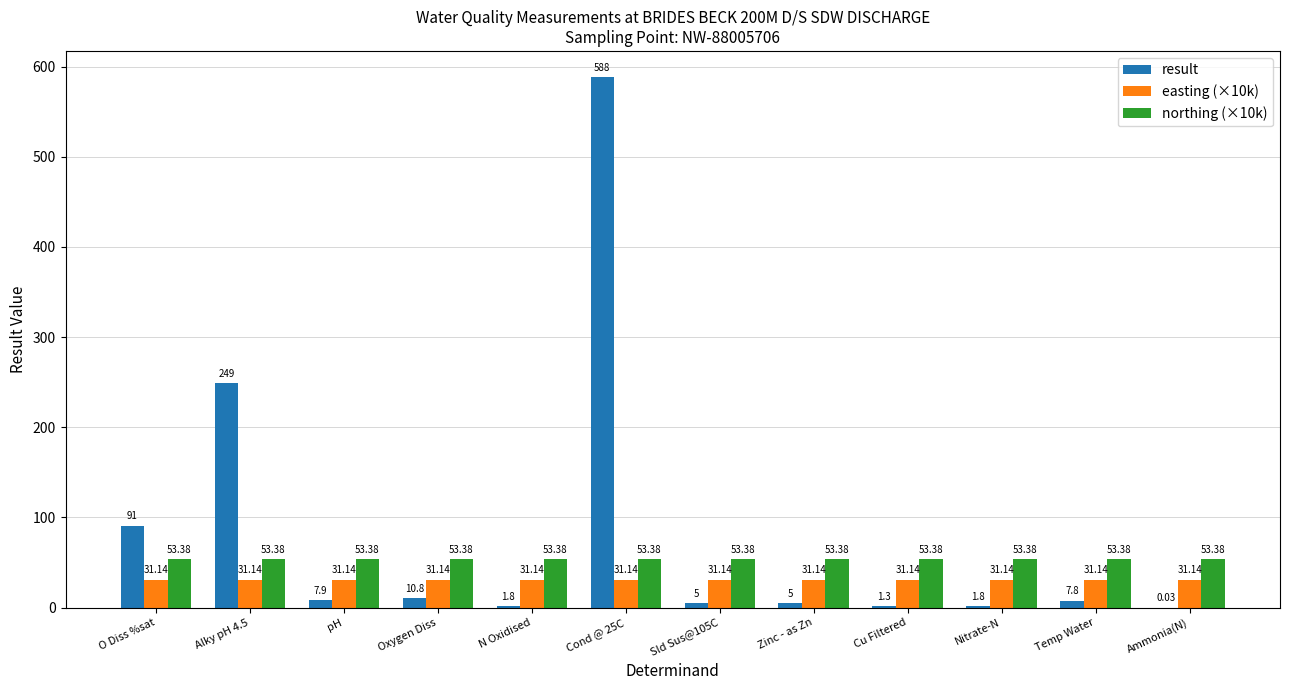

What is the sum of the northing (×10k) values at pH and Temp Water?

106.8